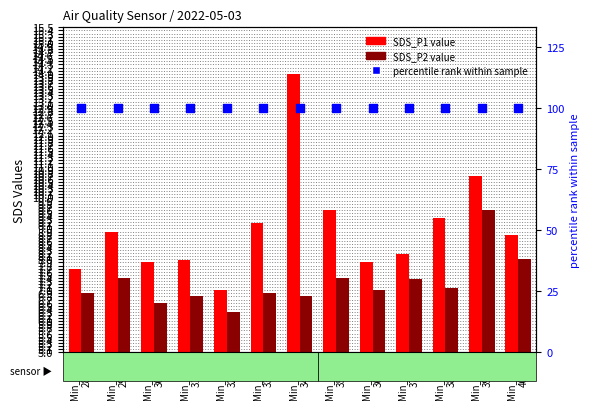

What are all the series names shown in the legend?

SDS_P1, SDS_P2, percentile rank within sample